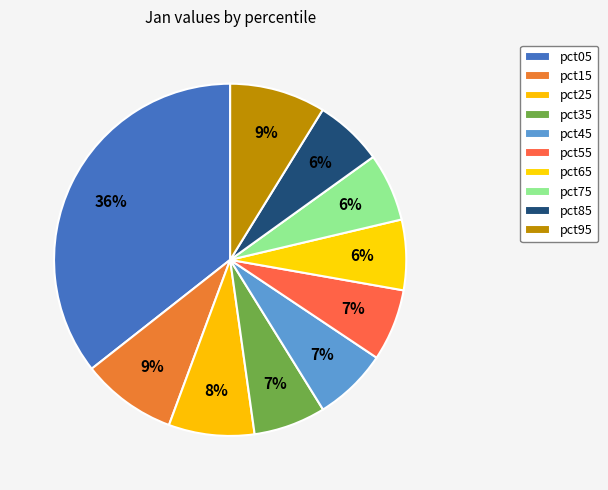

How many segments does this pie chart have?

10